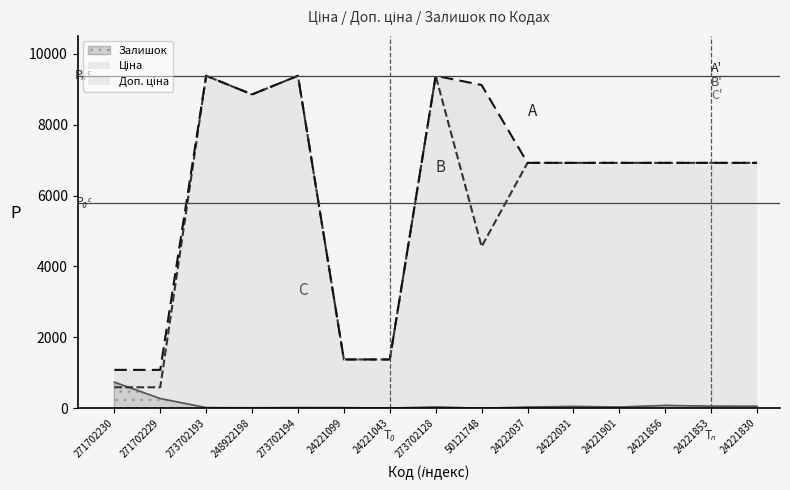

At which label does Залишок reach its minimum?

50121748